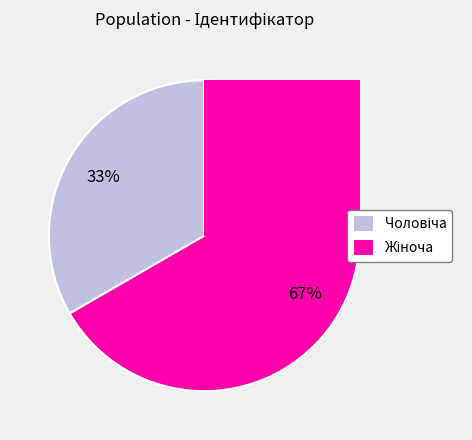

Is there a majority slice in this chart?

Yes